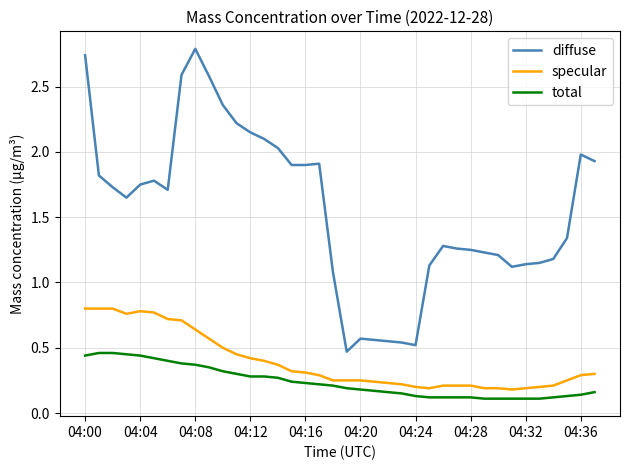

How many distinct data groups are displayed?

3